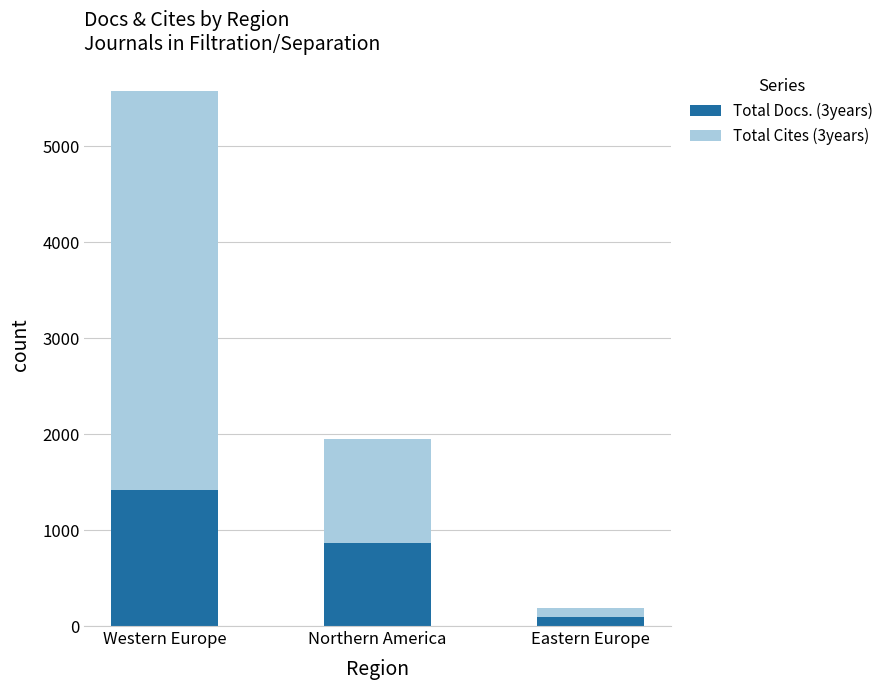

What is the total value across all series at Western Europe?

5579